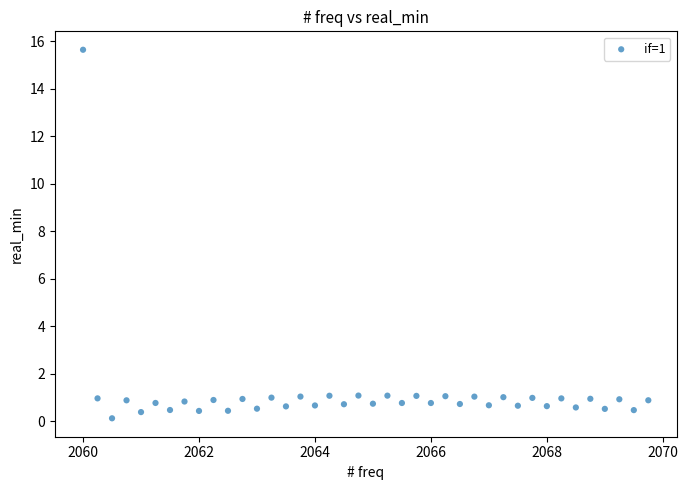

What is the range of X values (max minus min)?

9.8